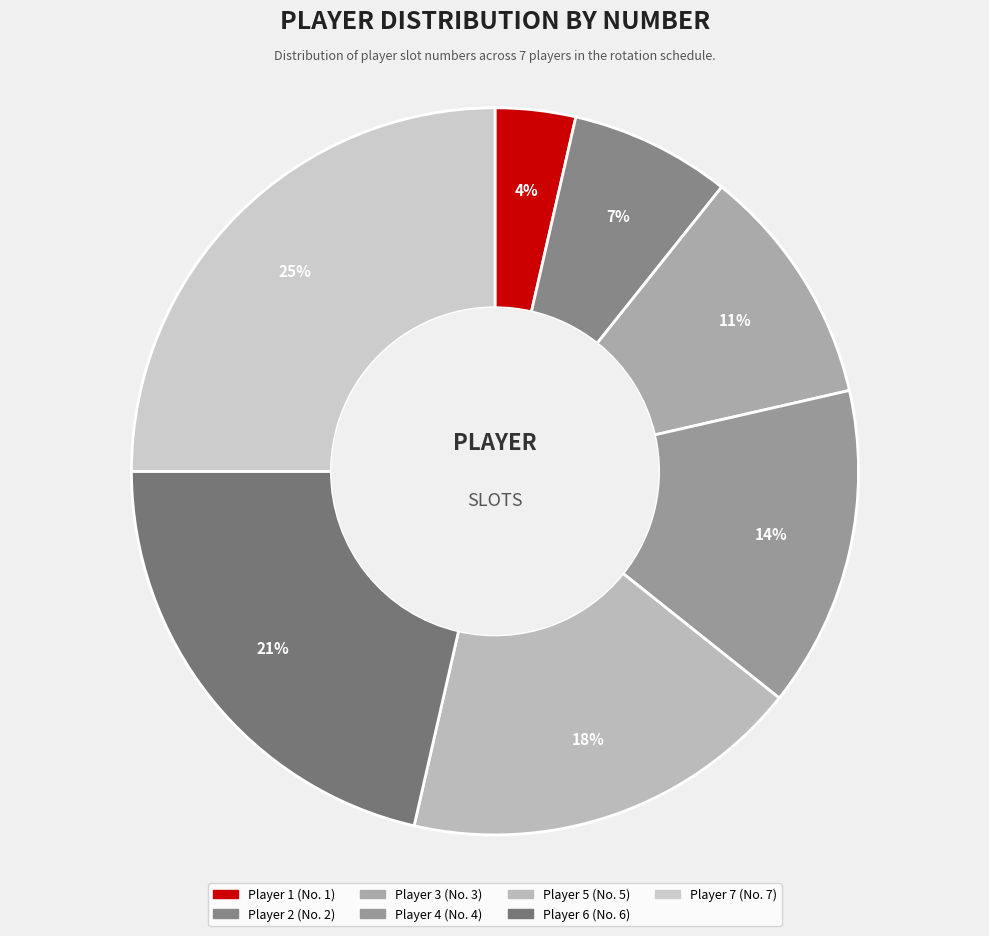

To the nearest percent, what portion does Player 5 represent?

18%